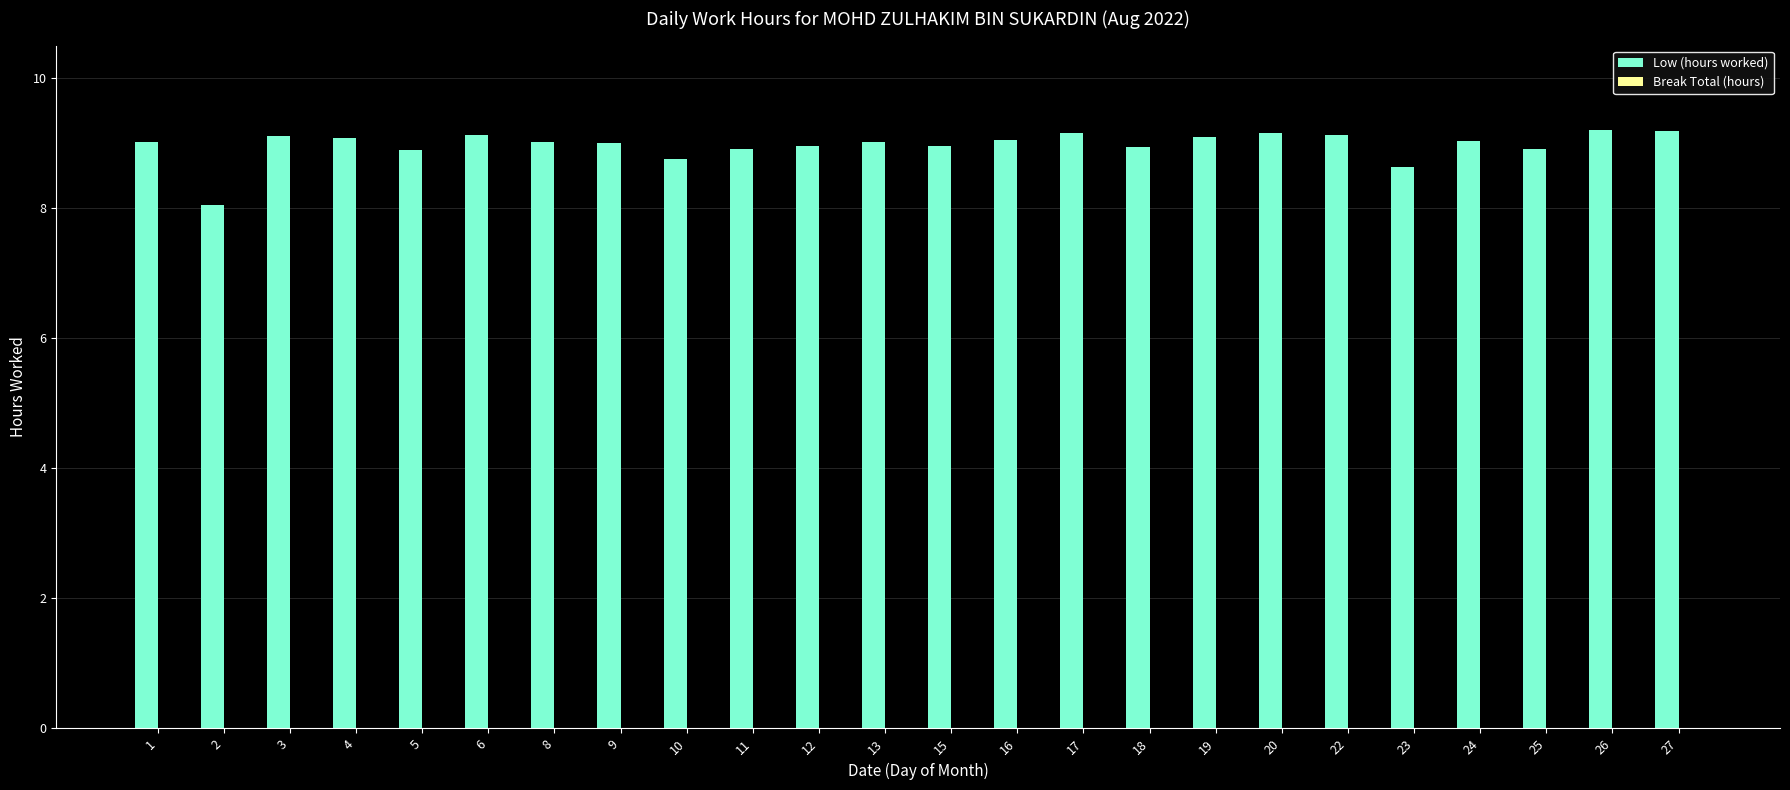

How many series are shown in this chart?

1